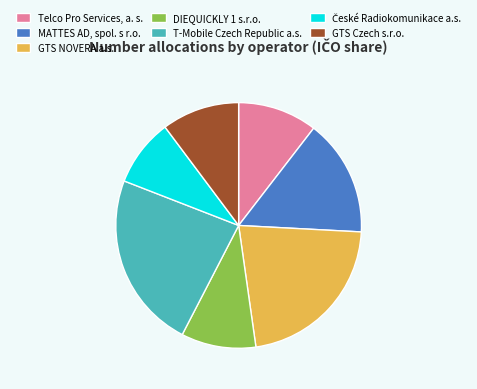

Is the sum of Telco Pro Services, a. s. and T-Mobile Czech Republic a.s. greater than half?

No